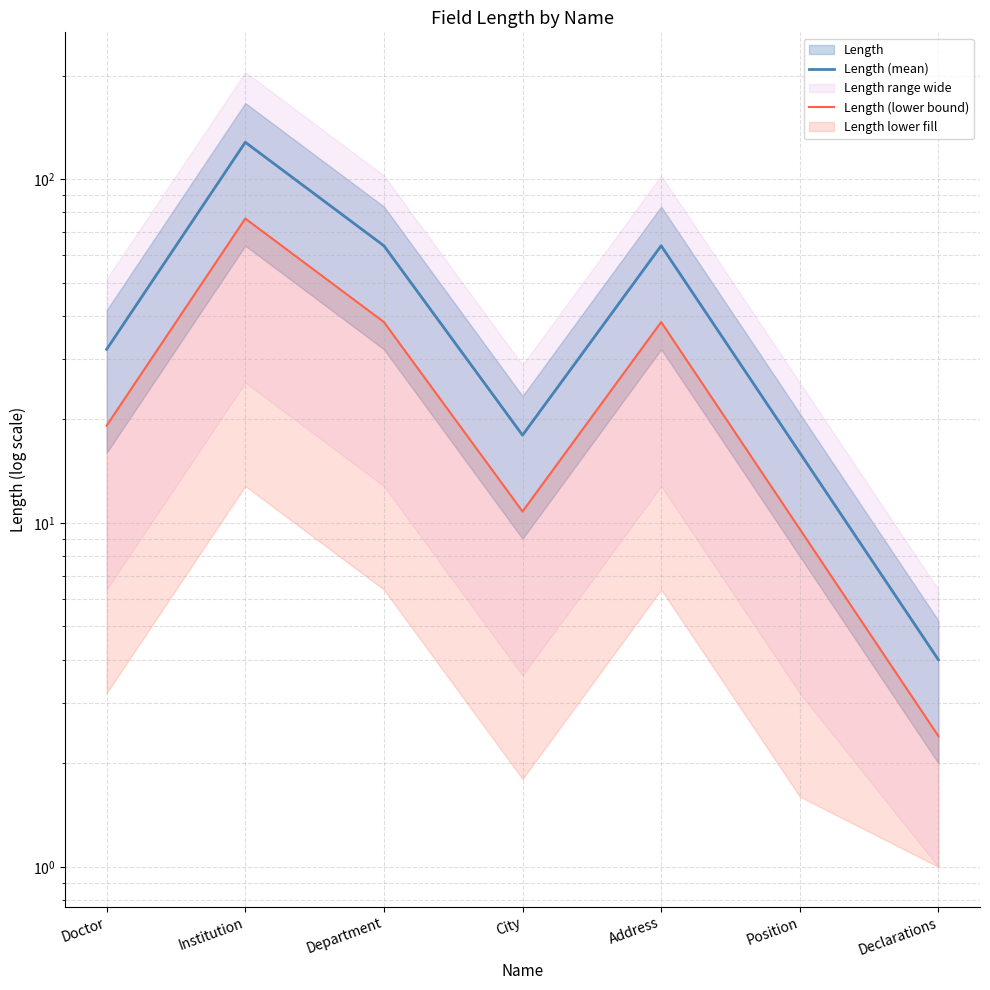

True or false: Length (lower bound) and Length (mean) cross at least once.

False